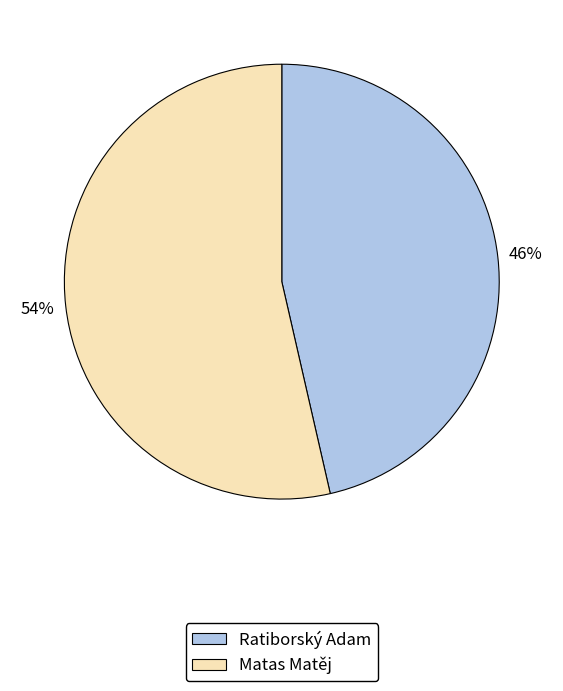

Which slice is the smallest?

Ratiborský Adam